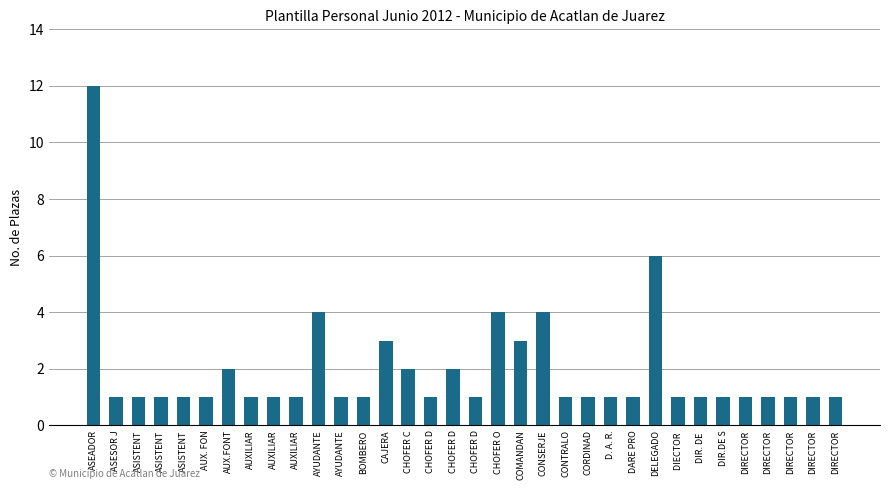

What is the change in value from CHOFER C to CONTRALO?

-1